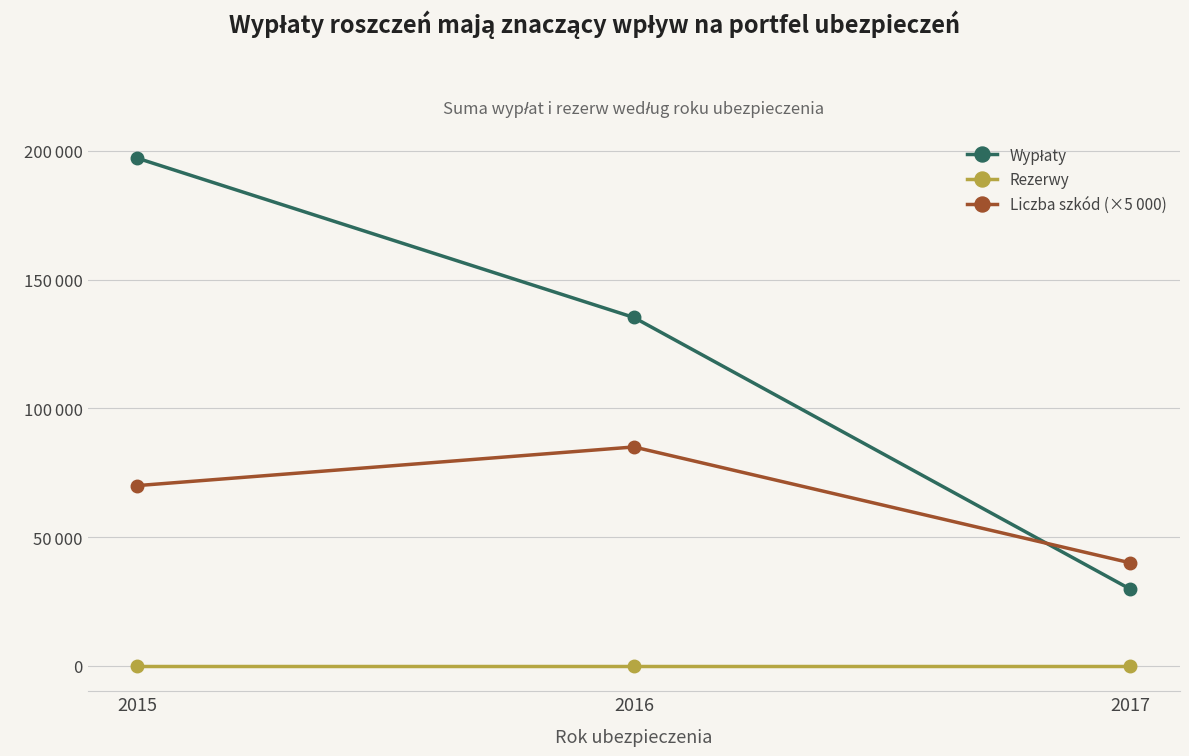

How many Liczba szkód (×5 000) values are between 40000 and 85000?

3